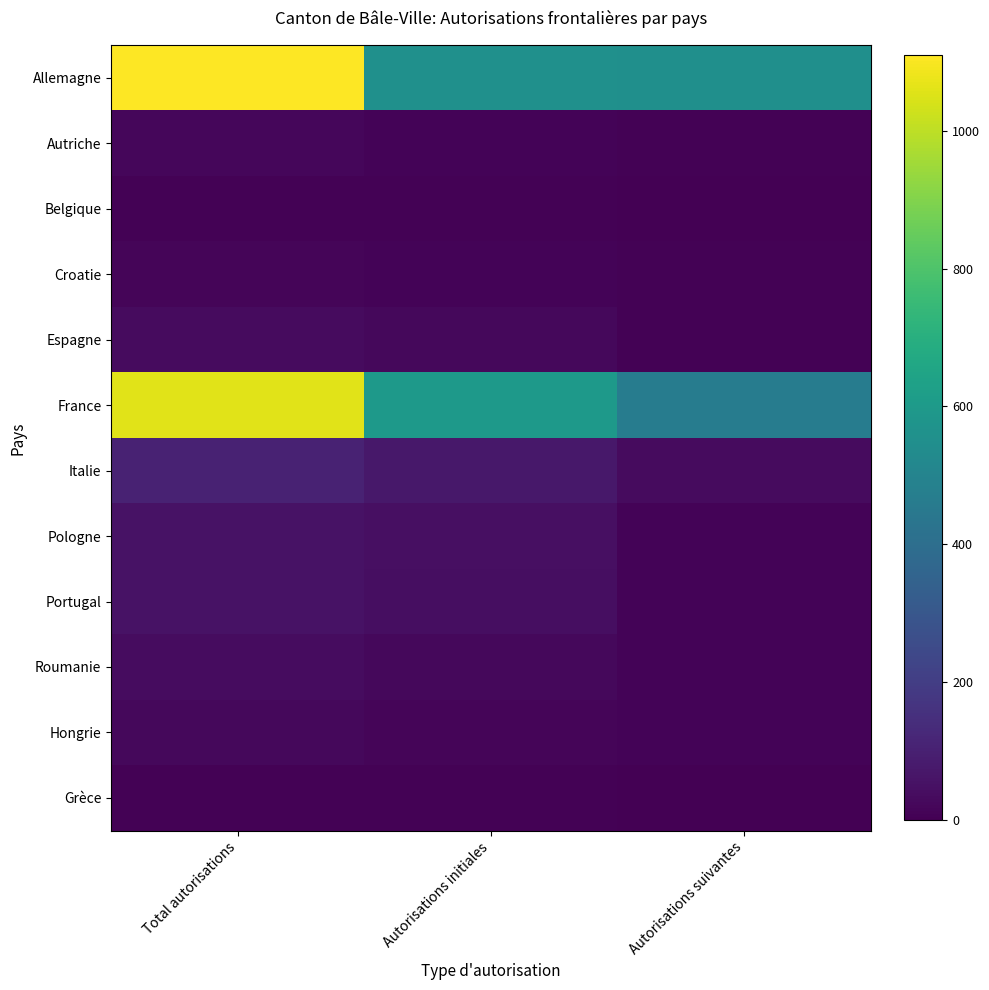

True or false: Portugal has a value of 52 at Total autorisations.

True